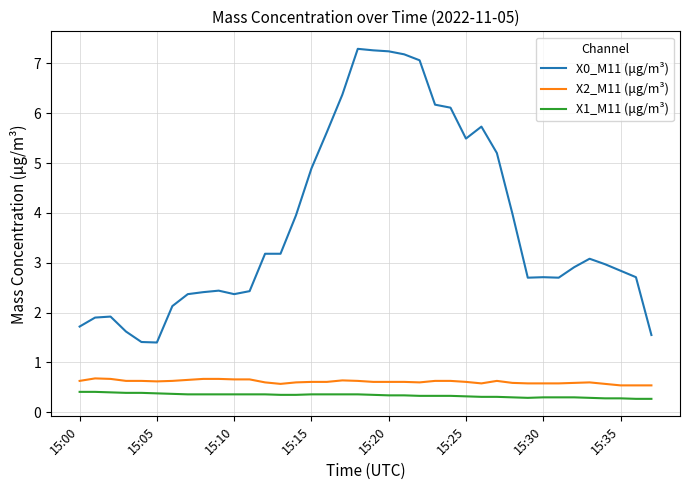

Which series has the widest spread of values?

X0_M11 (μg/m³)